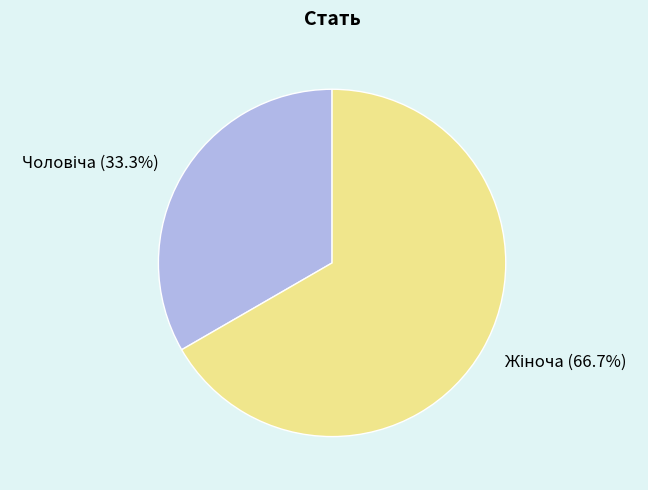

Does any single category account for the majority?

Yes